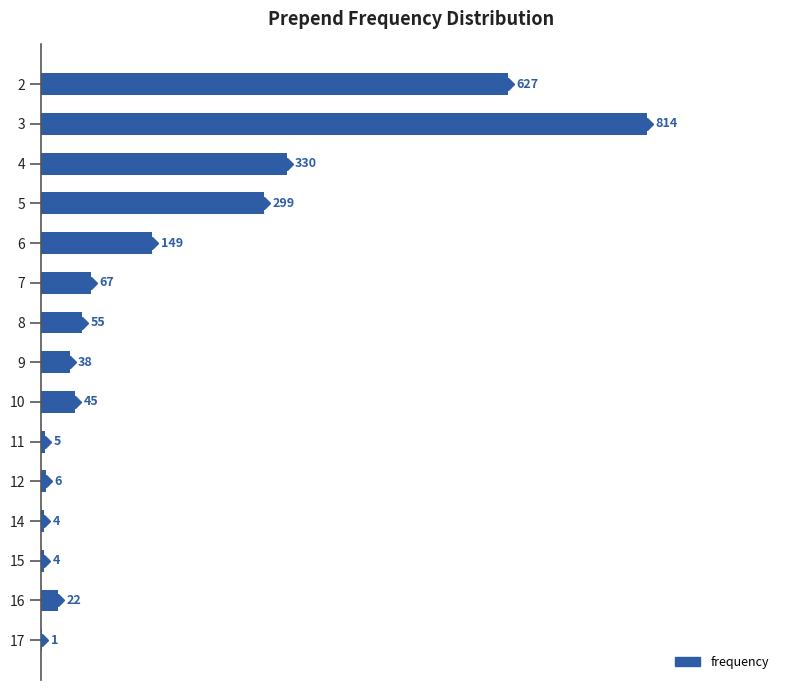

What is the sum of the values at 12 and 9?

44